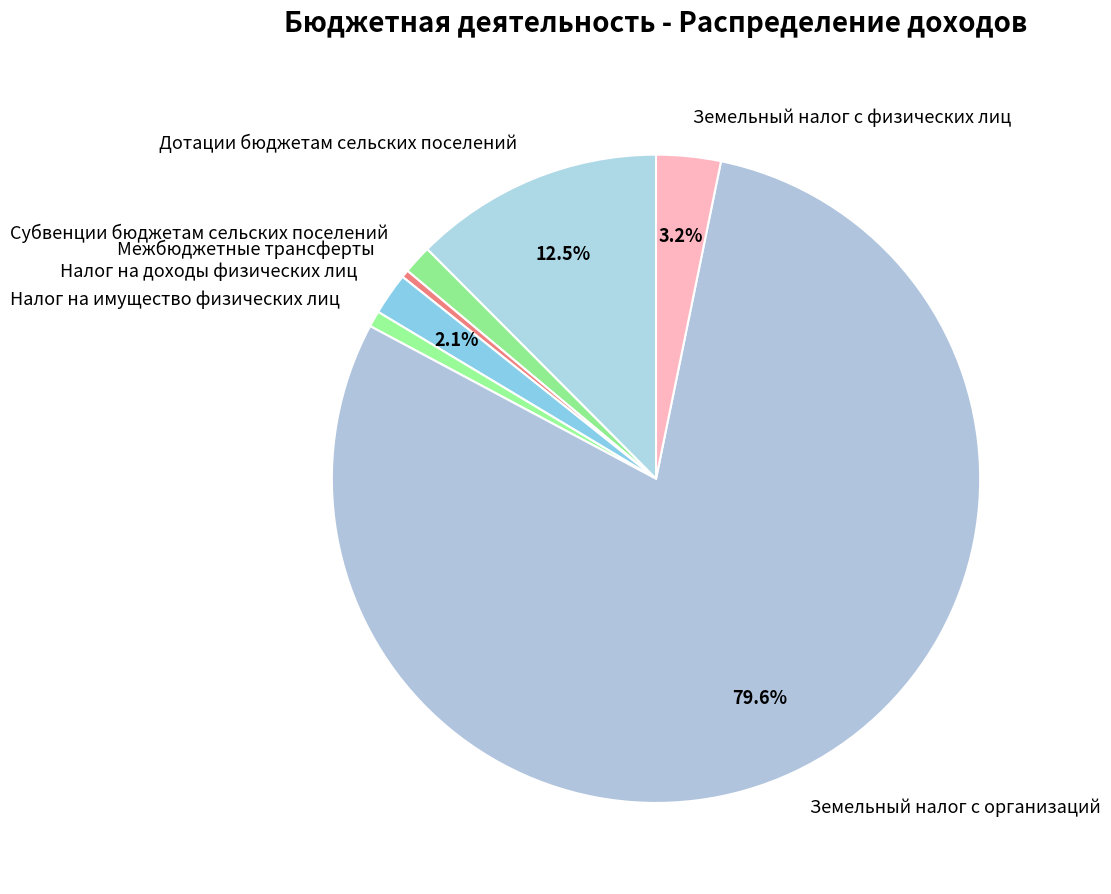

Is it true that Субвенции бюджетам сельских поселений is 11% of the pie?

False